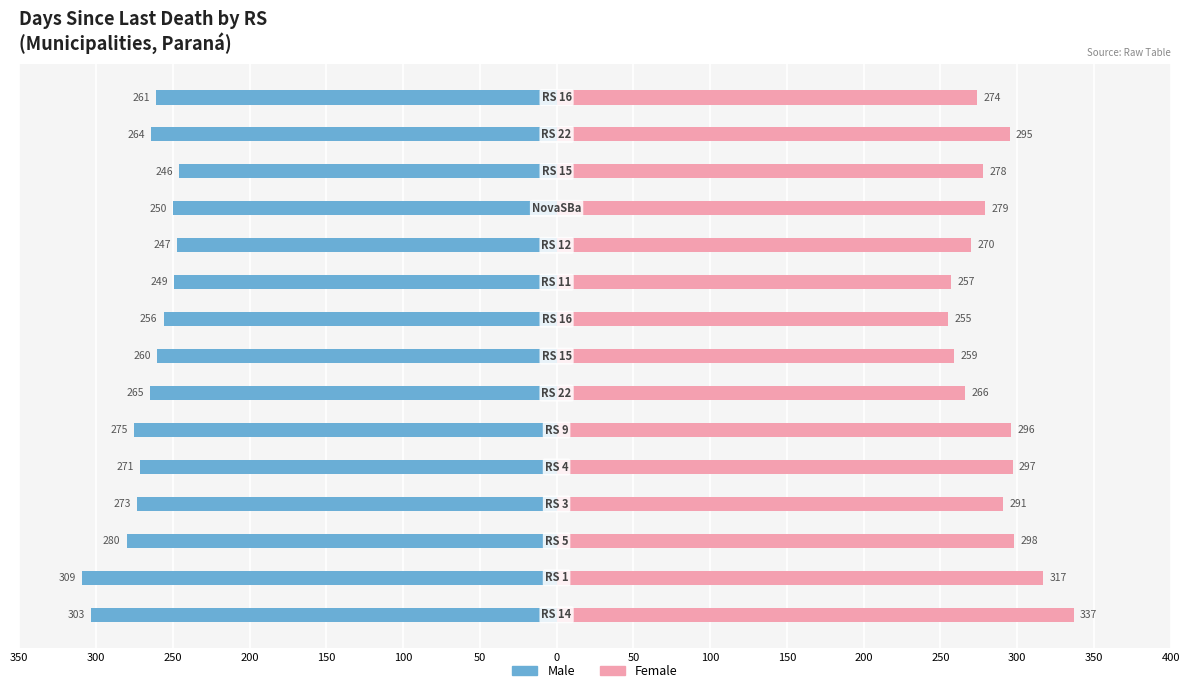

Is the value of Male at 300 greater than the value of Female at 250?

No